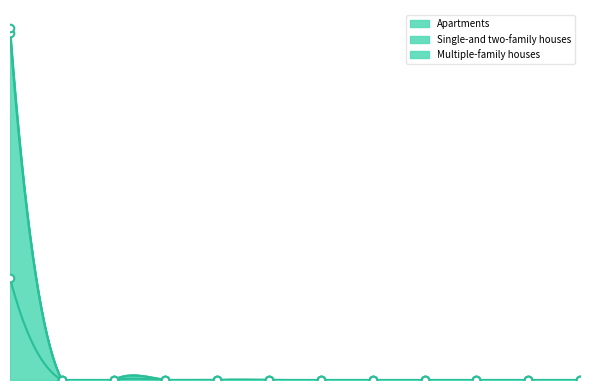

Is the value of Apartments at Germany greater than the value of Single-and two-family houses at Estonia?

Yes